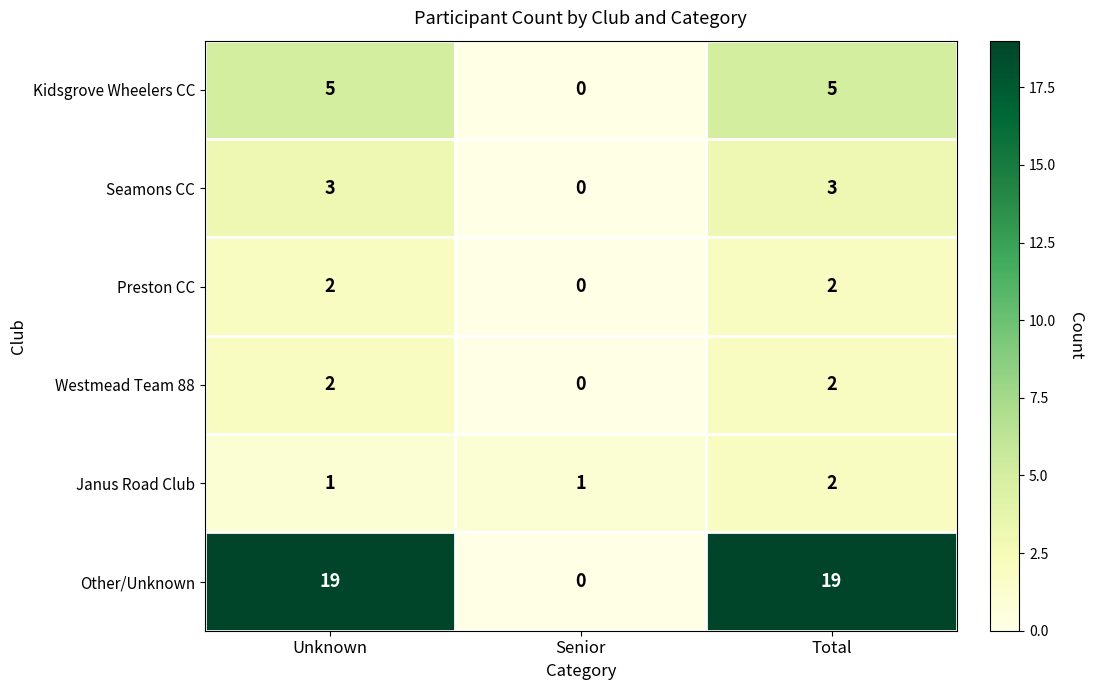

Is the value of Kidsgrove Wheelers CC at Senior greater than the value of Janus Road Club at Total?

No